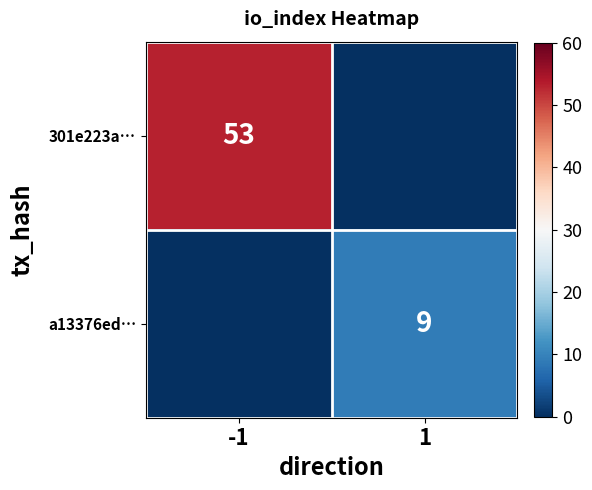

The value of a13376ed… at 1 is 9. True or false?

True